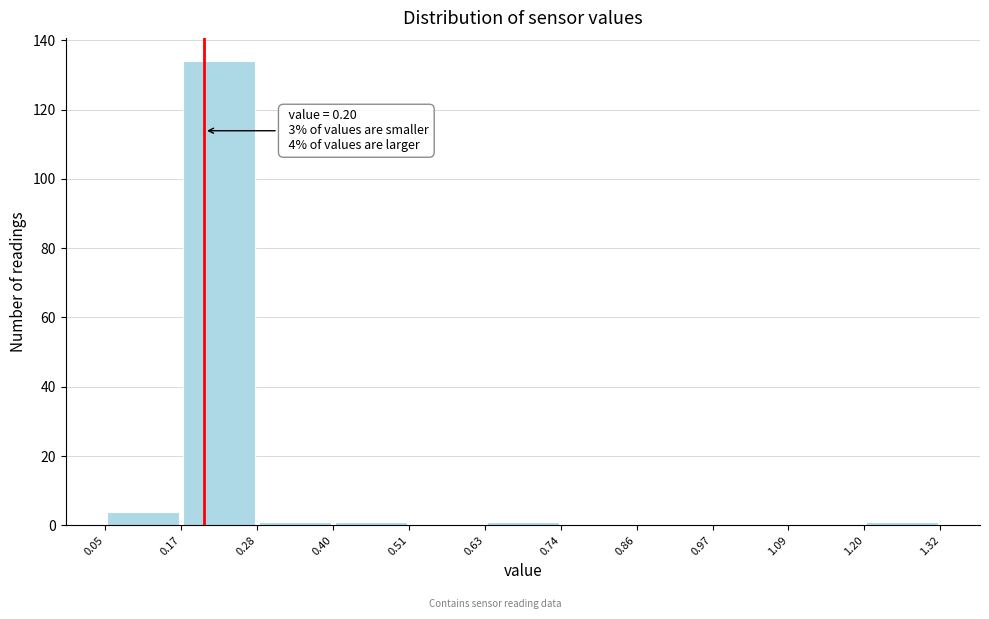

Over which range of the x-axis is the bar tallest?

0.17 to 0.28